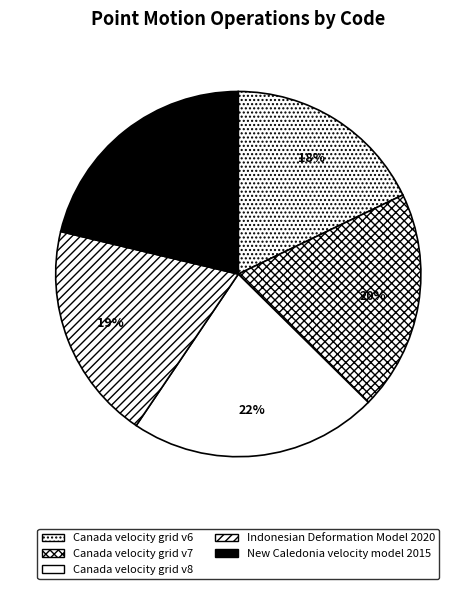

Which slice is the largest?

Canada velocity grid v8